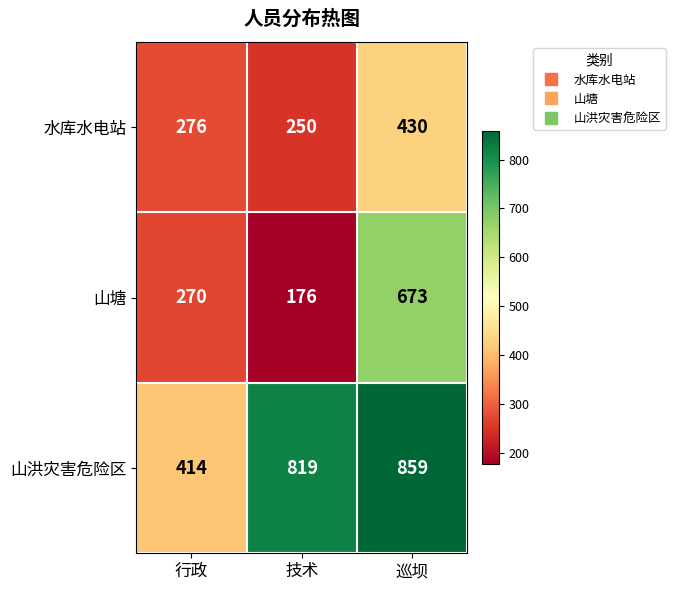

List the series in order of their peak value, highest first.

山洪灾害危险区, 山塘, 水库水电站